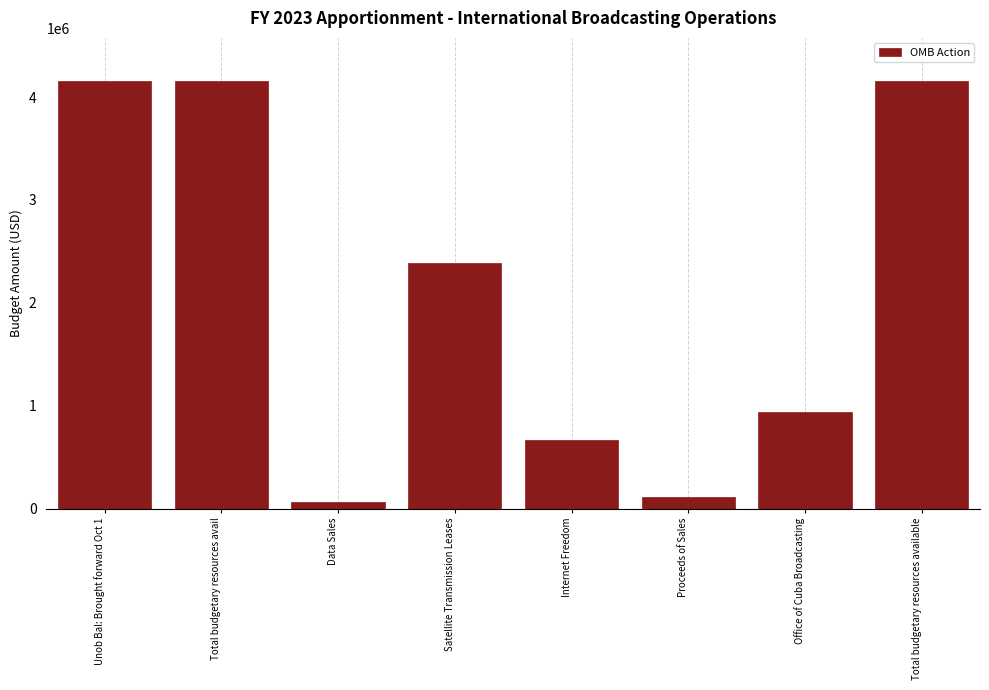

Reading left to right, list all the values displayed in this chart.

4159325	4159325	61529	2389304	664097	109241	935154	4159325